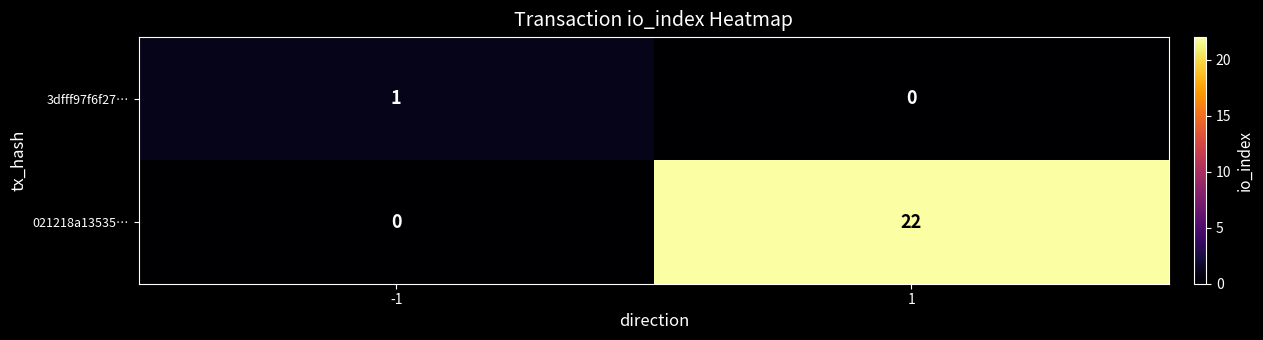

How many data points does each series have?

2